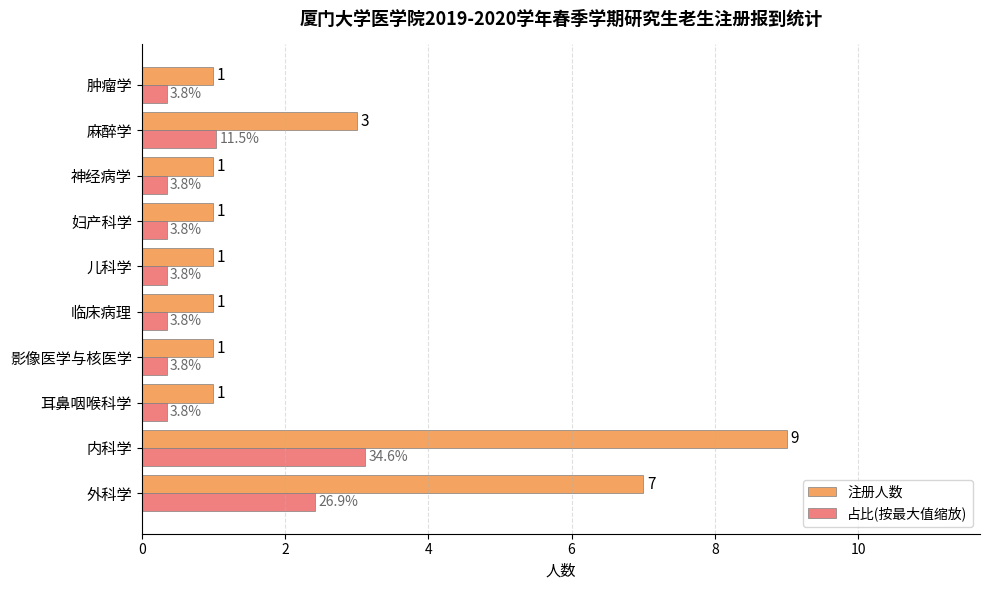

The 注册人数 series shows 1.0 at 肿瘤学. True or false?

True